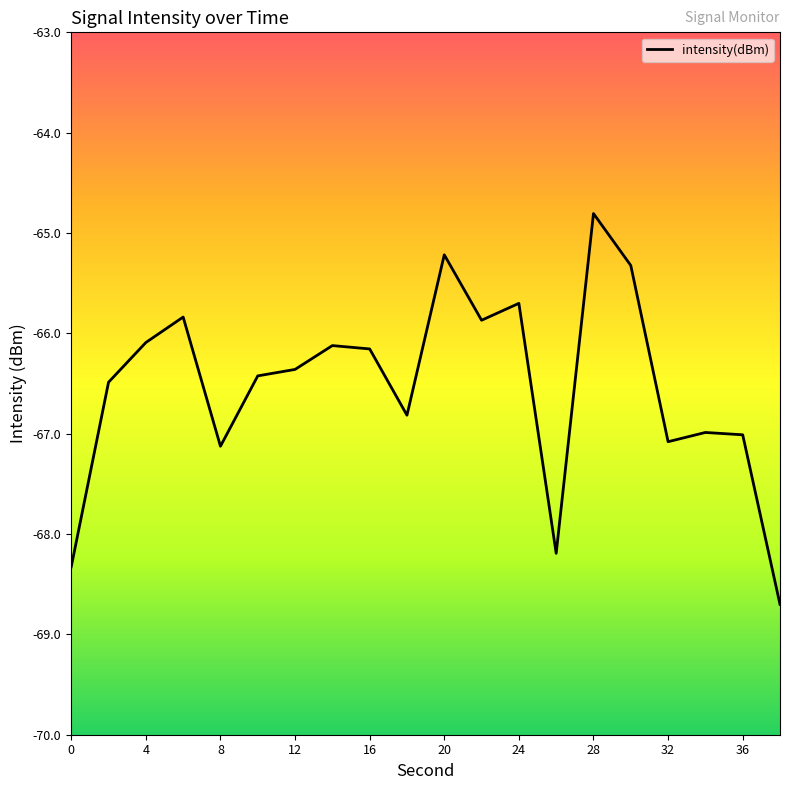

What is the minimum value shown in the chart?

-68.7